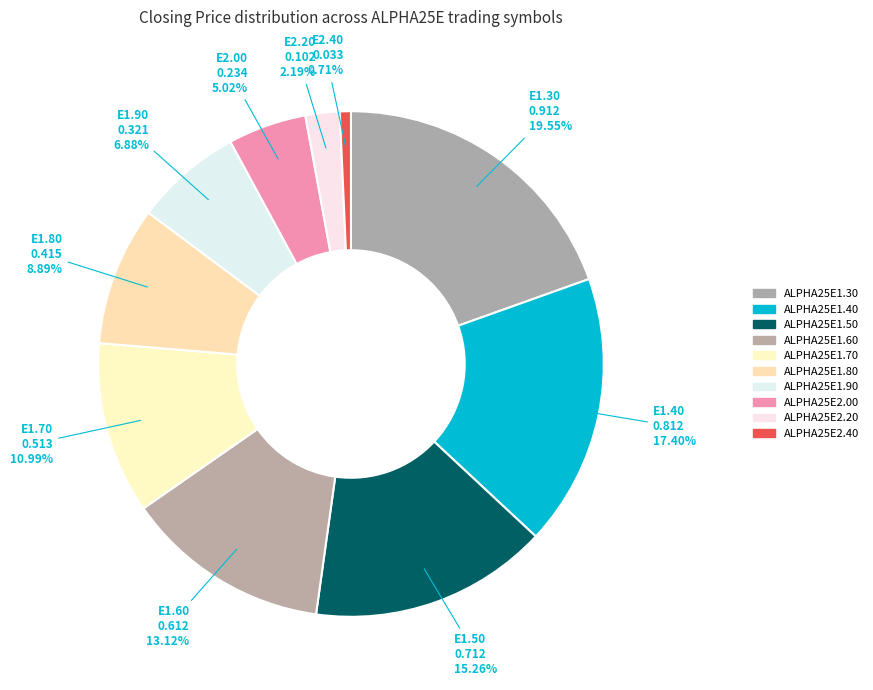

How many slices are in this pie chart?

10